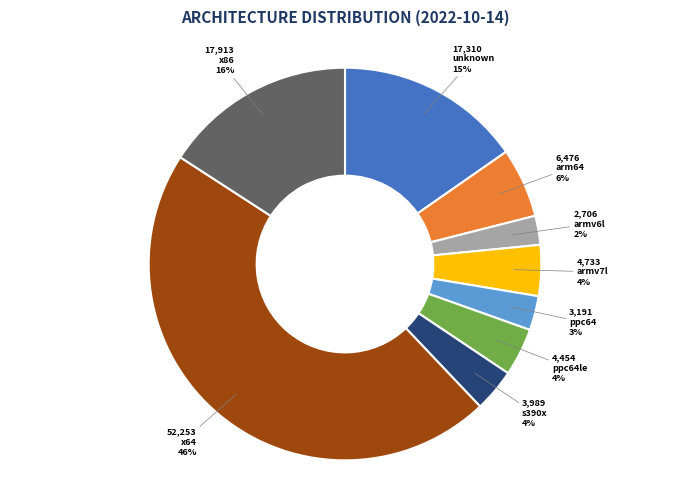

To the nearest percent, what is the difference between the largest and smallest slice percentages?

44%